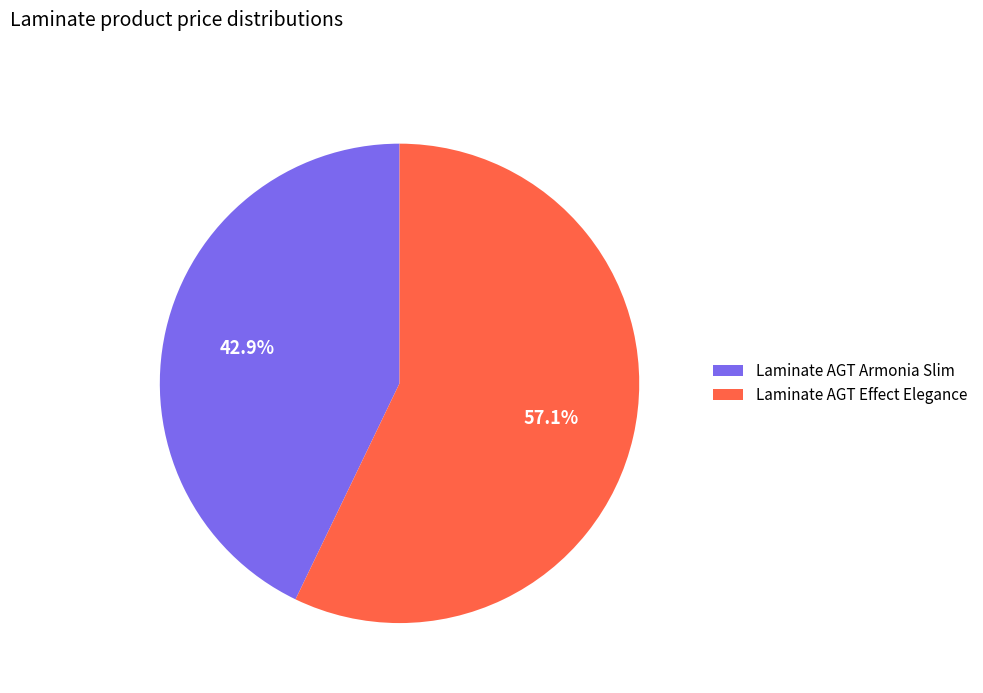

Which category accounts for the majority?

Laminate AGT Effect Elegance